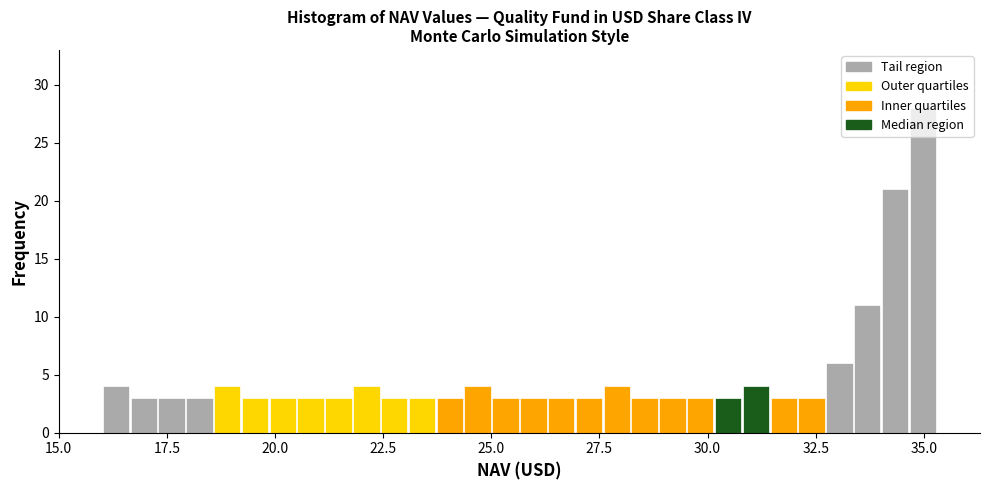

Read against the x-axis, roughly where is the centre of the tallest bar?

35.0